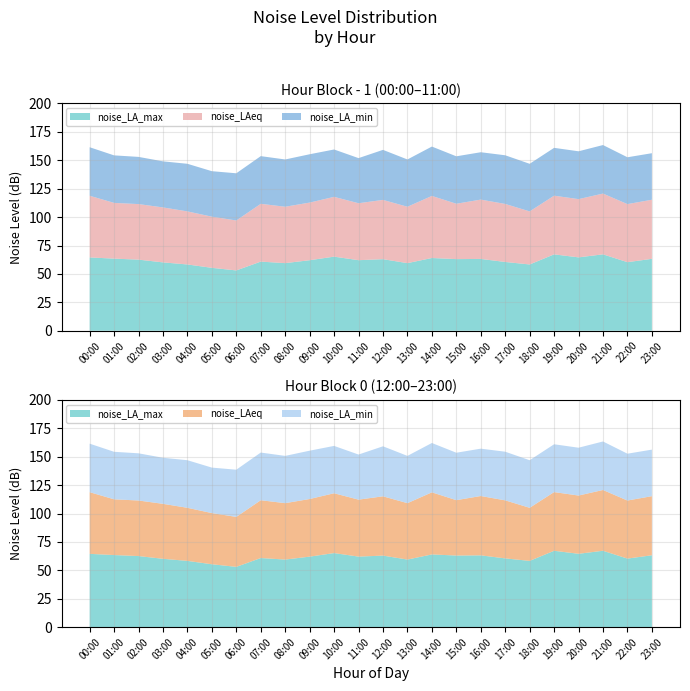

Reading left to right, transcribe all the data shown in this chart.

noise_LA_max: 00:00=64.5	01:00=63.5	02:00=62.6	03:00=60.1	04:00=58.3	05:00=55.4	06:00=53.1	07:00=60.8	08:00=59.5	09:00=62.1	10:00=65.2	11:00=62.1	12:00=63.0	13:00=59.5	14:00=64.0	15:00=63.0	16:00=63.2	17:00=60.5	18:00=58.3	19:00=67.2	20:00=64.6	21:00=67.2	22:00=60.3	23:00=63.3
noise_LAeq: 00:00=54.3	01:00=49.1	02:00=48.9	03:00=48.4	04:00=46.7	05:00=45.0	06:00=44.0	07:00=50.9	08:00=49.6	09:00=50.7	10:00=52.6	11:00=50.1	12:00=52.2	13:00=49.6	14:00=54.6	15:00=48.7	16:00=52.2	17:00=51.1	18:00=46.7	19:00=51.7	20:00=51.3	21:00=53.5	22:00=51.1	23:00=52.0
noise_LA_min: 00:00=42.7	01:00=41.8	02:00=41.5	03:00=40.5	04:00=41.9	05:00=40.0	06:00=41.5	07:00=42.0	08:00=41.6	09:00=42.5	10:00=41.7	11:00=39.7	12:00=44.0	13:00=41.6	14:00=43.4	15:00=41.8	16:00=41.7	17:00=42.8	18:00=41.9	19:00=42.1	20:00=42.1	21:00=42.7	22:00=41.2	23:00=41.0